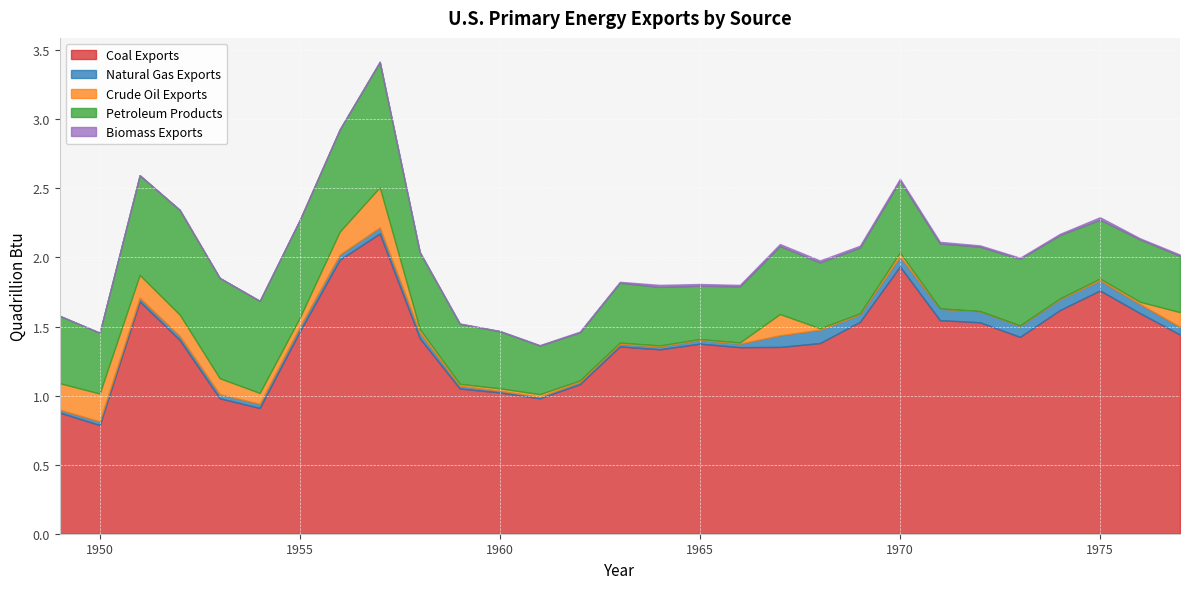

True or false: Coal Exports has more than 0 interior local peaks.

True